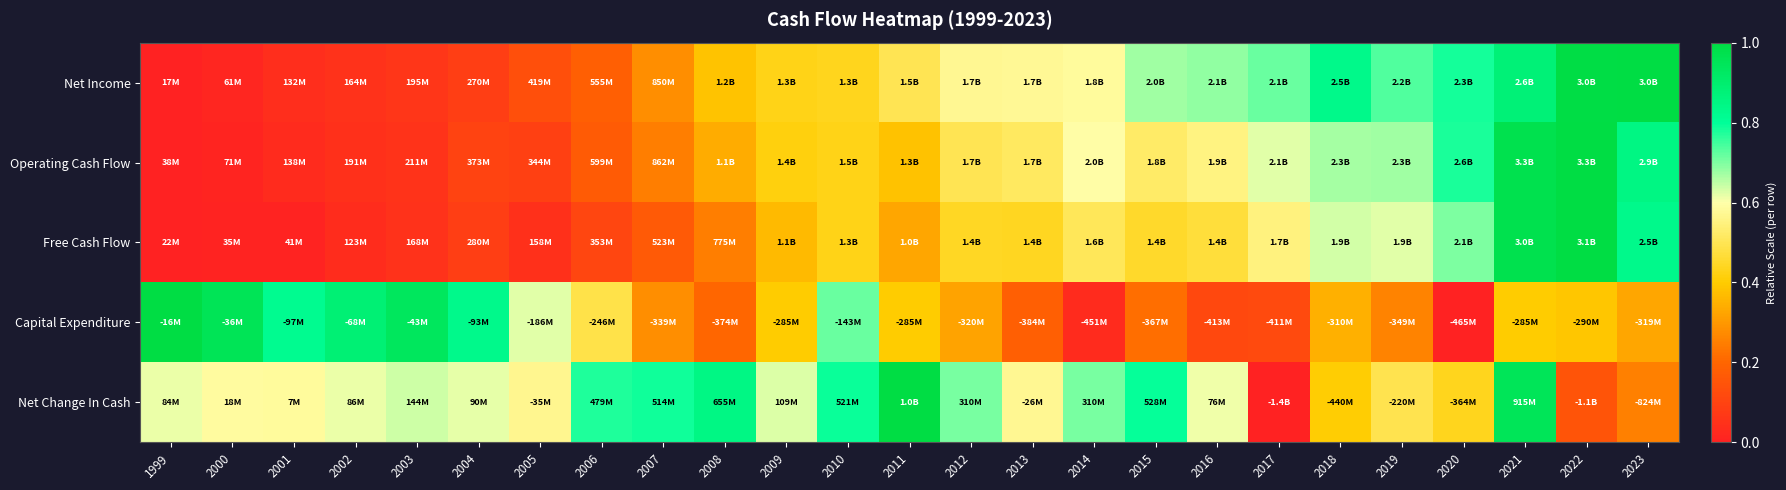

At 2006, list the series in order from largest to smallest.

Net Change In Cash, Capital Expenditure, Net Income, Operating Cash Flow, Free Cash Flow